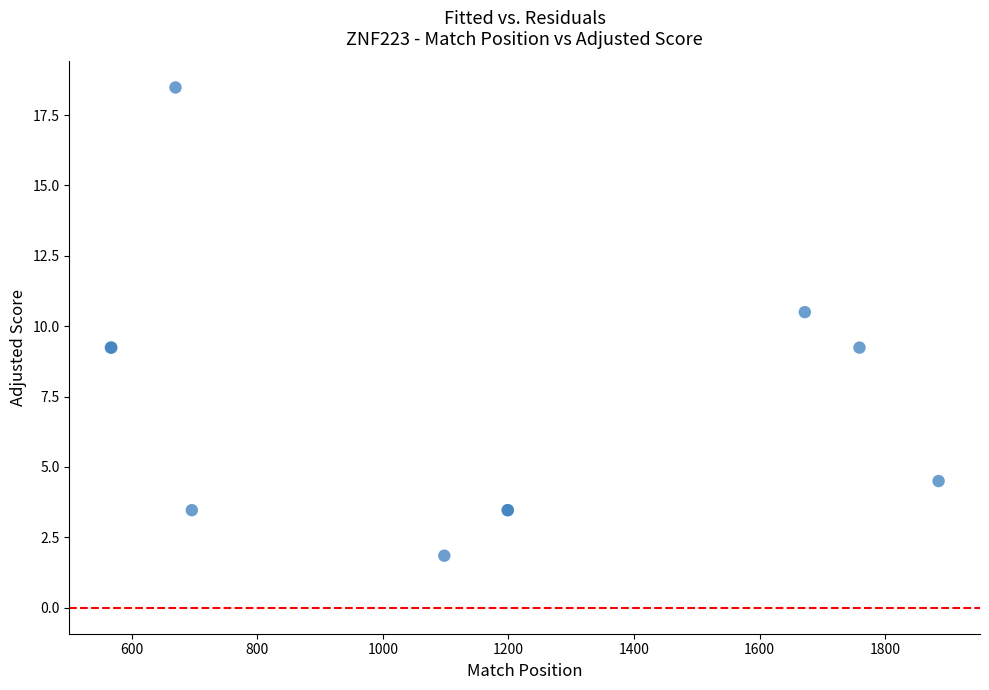

What Y value in the scatter plot is closest to 10?

10.5